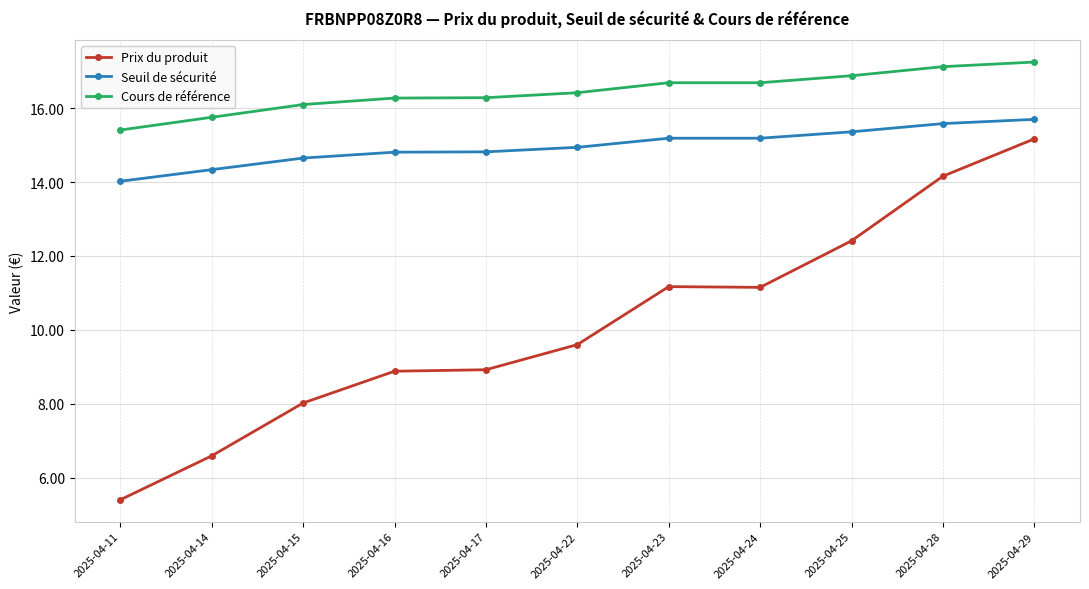

What are all the series names shown in the legend?

Prix du produit, Seuil de sécurité, Cours de référence